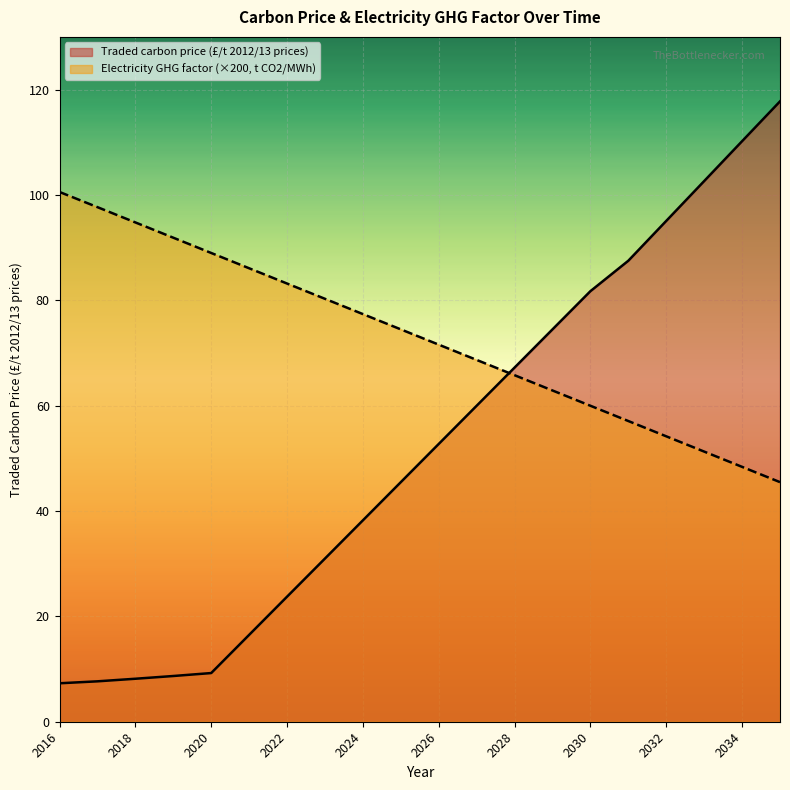

True or false: Electricity GHG factor (t CO2/MWh) and Traded carbon price (£/t 2012/13 prices) cross at least once.

True